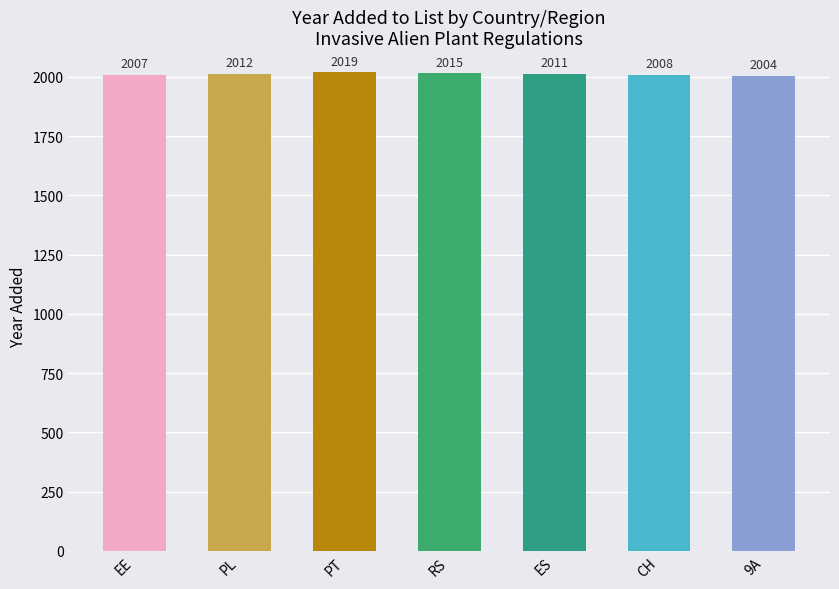

What is the change in value from EE to 9A?

-3